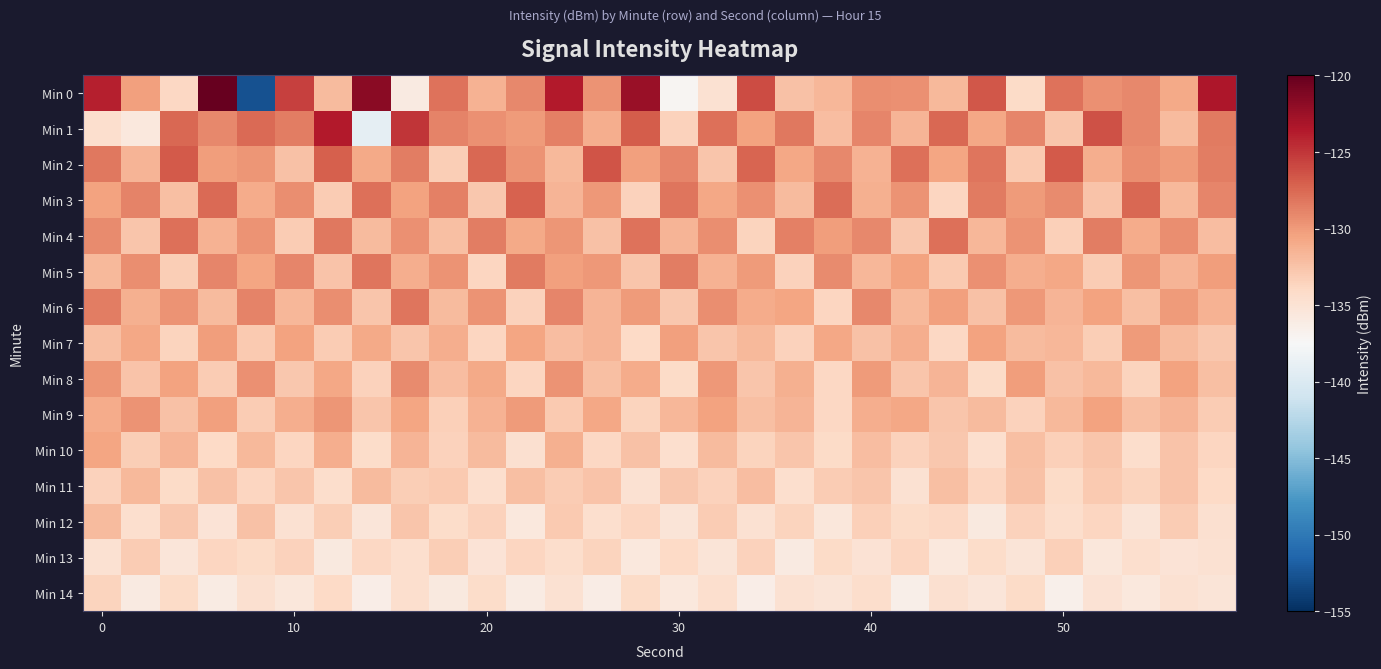

Count the number of data series in this chart.

15